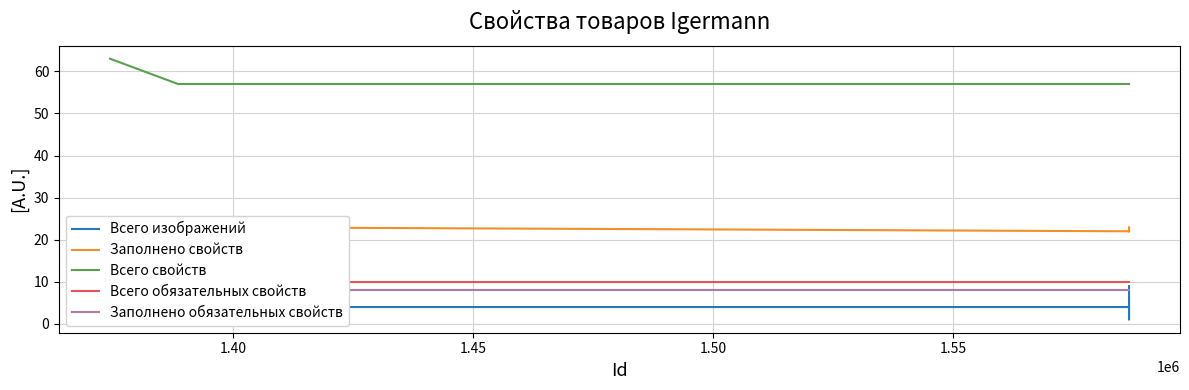

What are all the series names shown in the legend?

Всего изображений, Заполнено свойств, Всего свойств, Всего обязательных свойств, Заполнено обязательных свойств